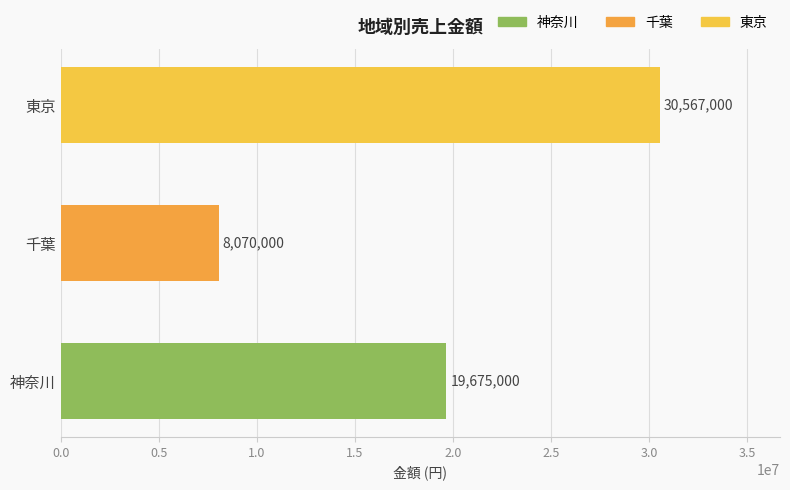

Reading bottom to top, transcribe all the data shown in this chart.

19675000	8070000	30567000